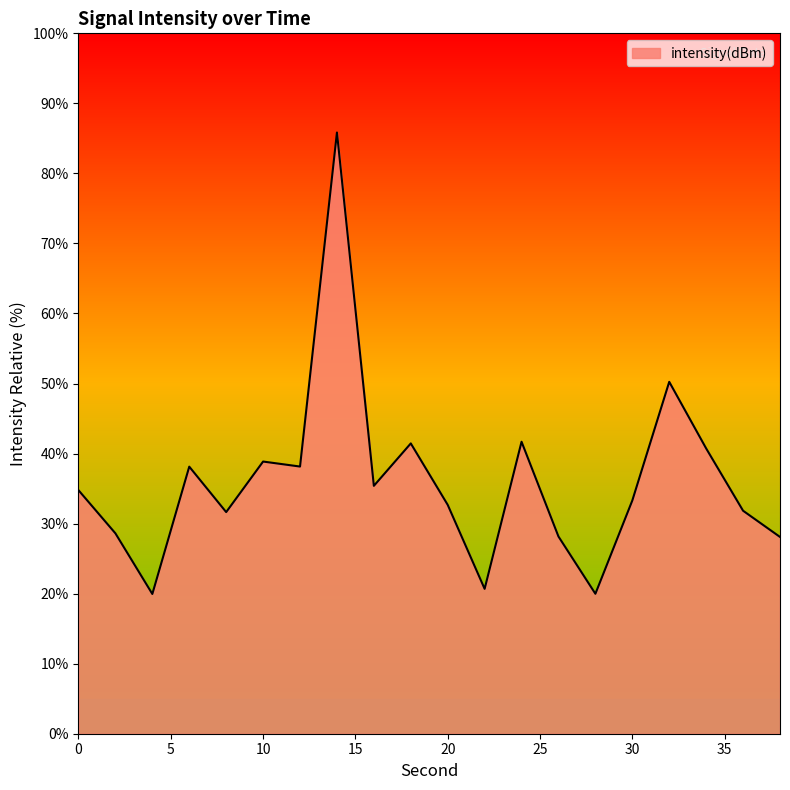

What is the maximum value shown in the chart?

85.8